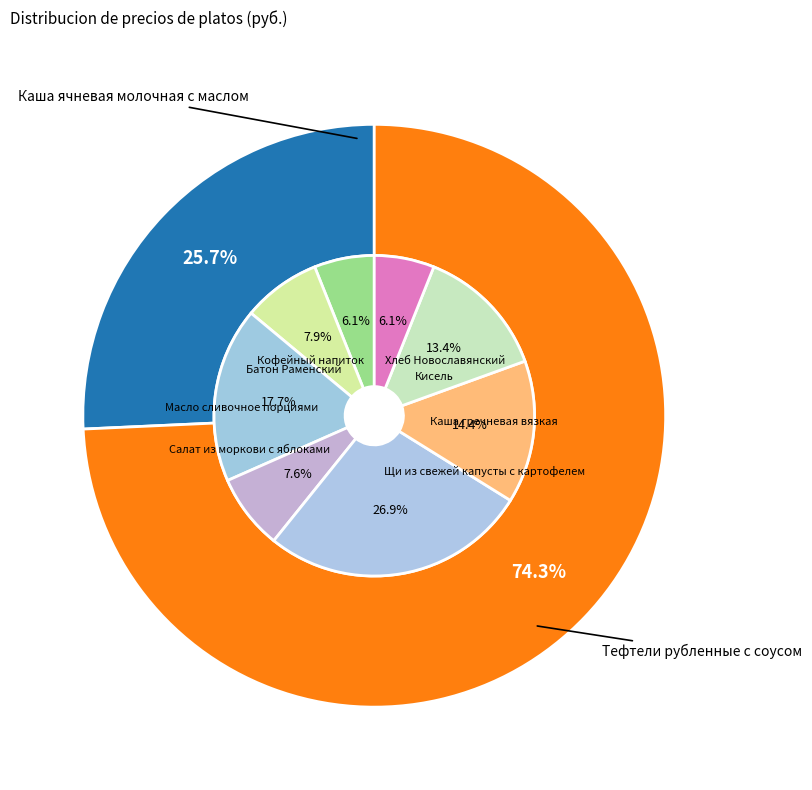

How many slices are in this pie chart?

10